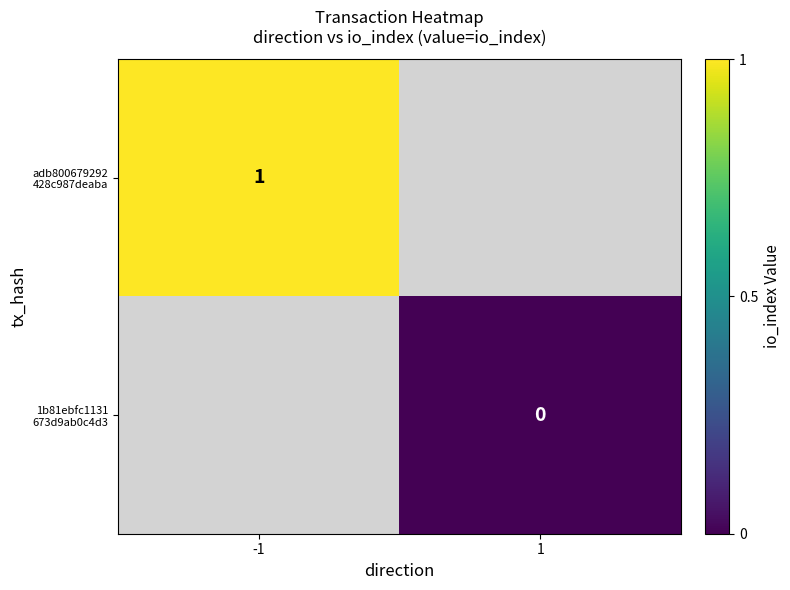

List the labels in order of adb800679292 428c987deaba value, largest first.

-1, 1